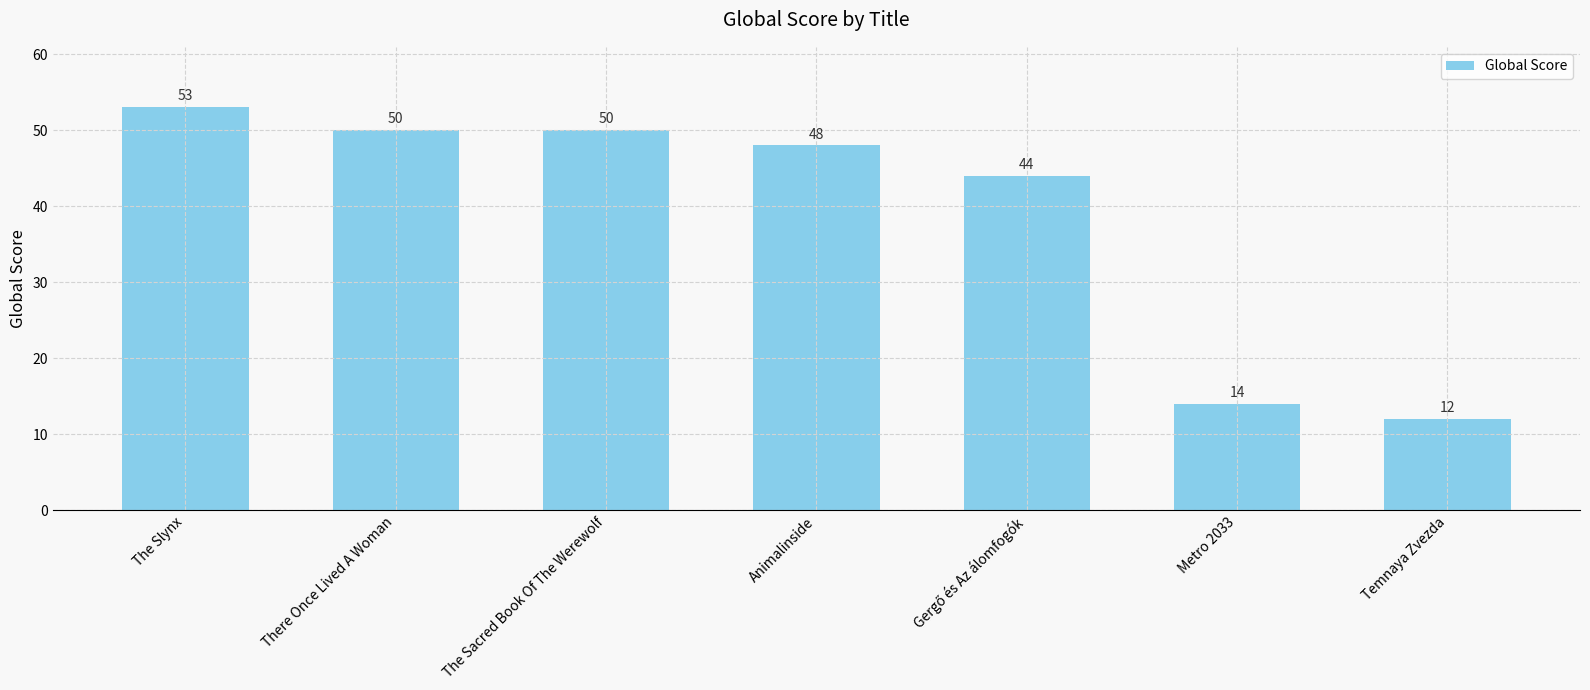

What is the change in value from Metro 2033 to Temnaya Zvezda?

-2